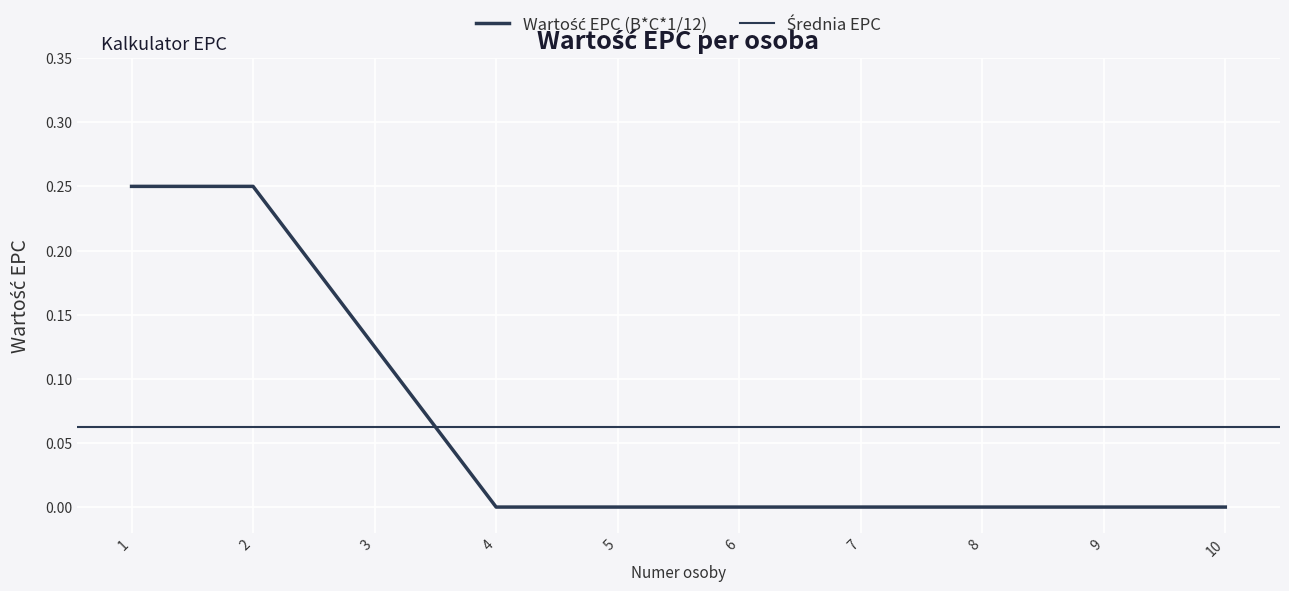

What is the maximum value shown in the chart?

0.2